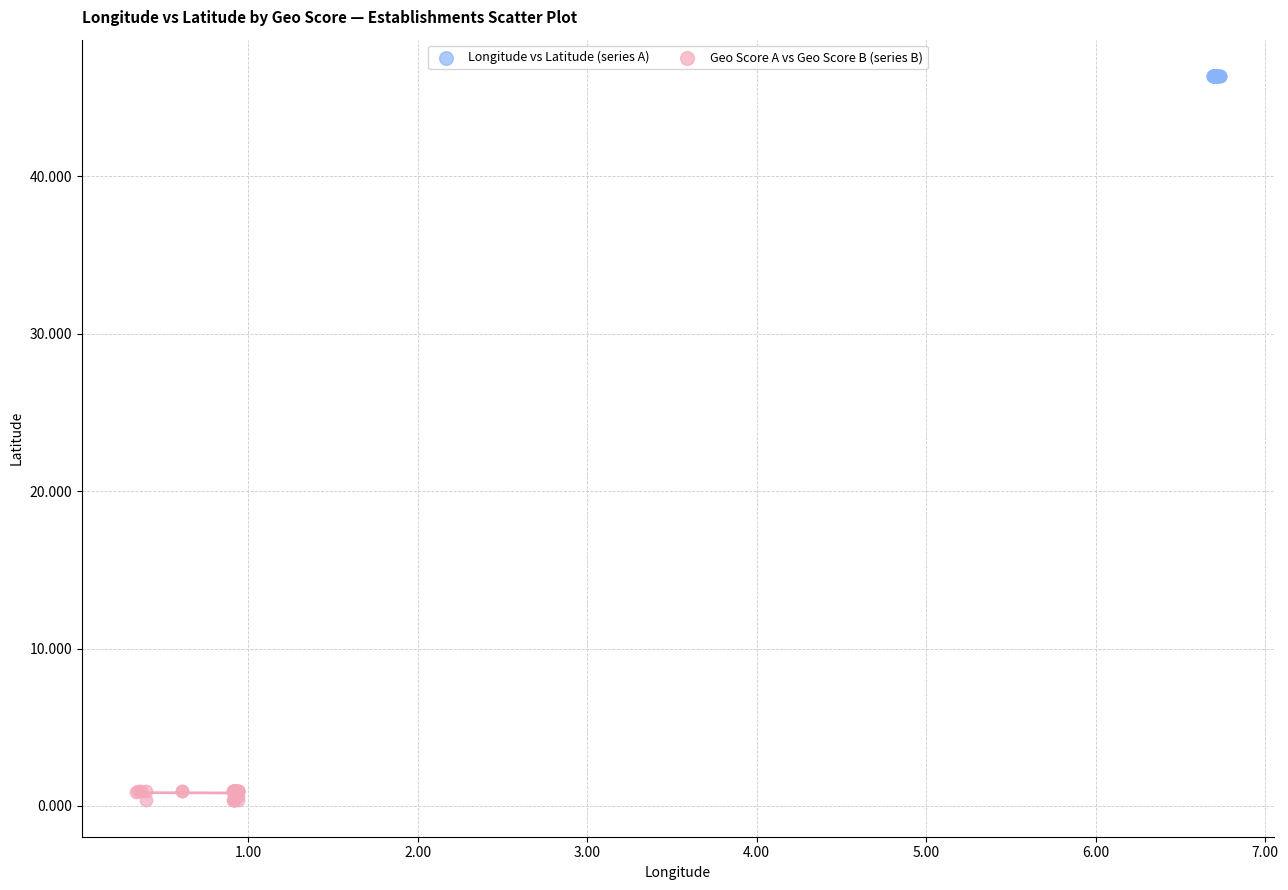

Which series reaches the maximum Y coordinate?

Longitude vs Latitude (series A)